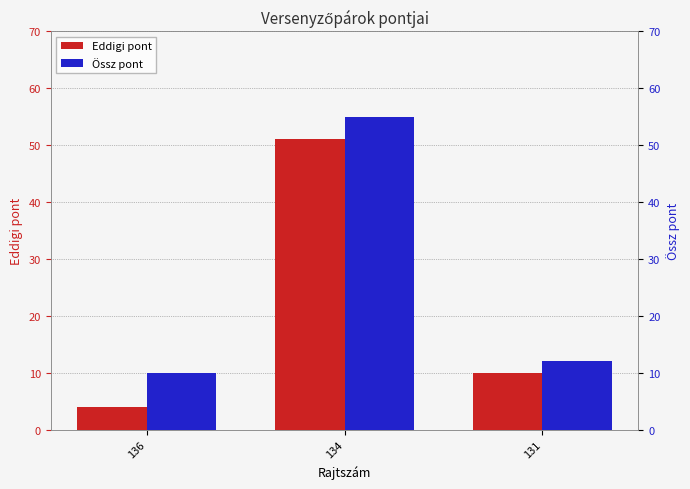

What is the approximate value of Eddigi pont at 131, to the nearest 10?

10